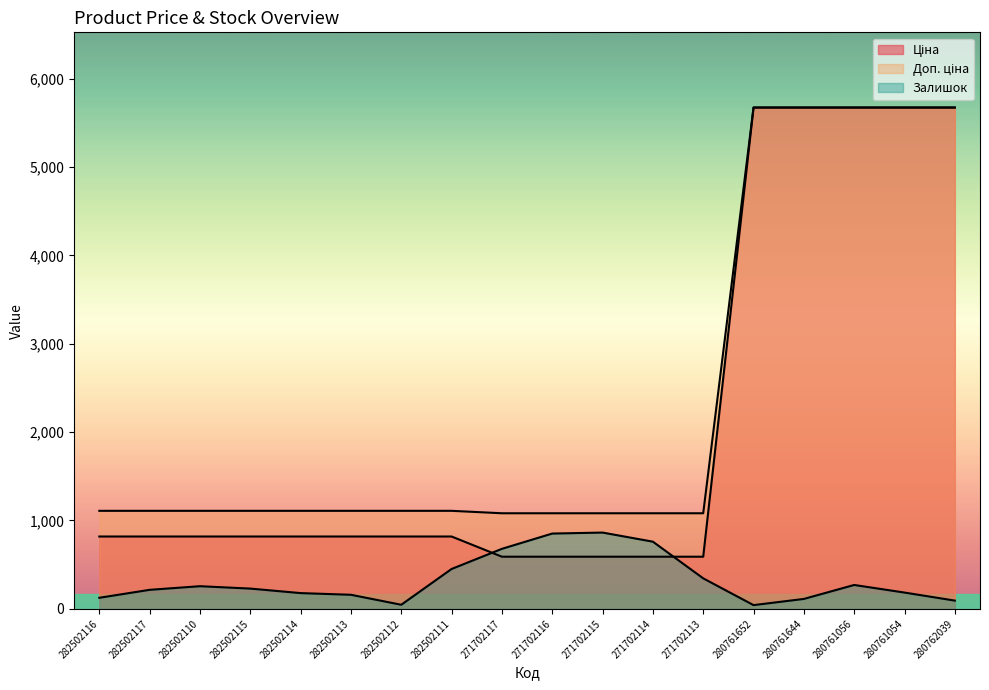

What is the approximate value of Доп. ціна at 280761054?

5673.8